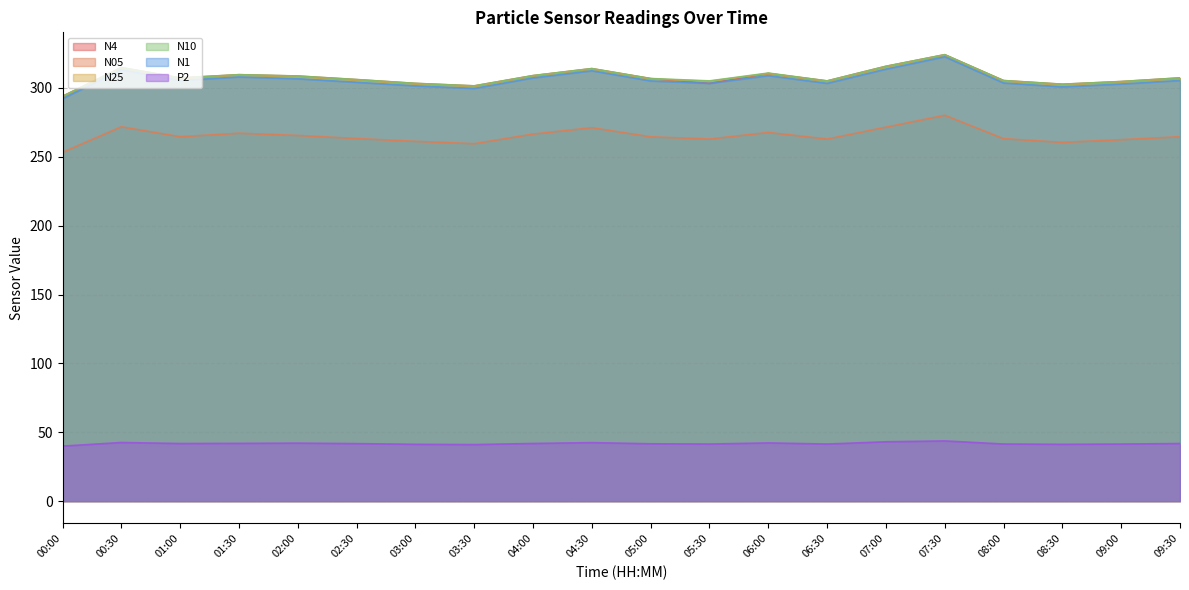

What is the value of the N10 point at the 16th from the left?

324.2